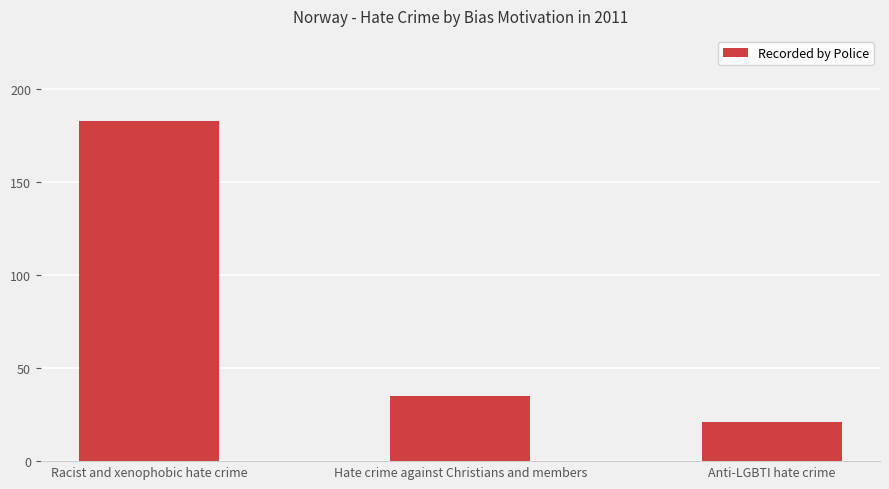

Between Hate crime against Christians and members and Racist and xenophobic hate crime, which is larger?

Racist and xenophobic hate crime